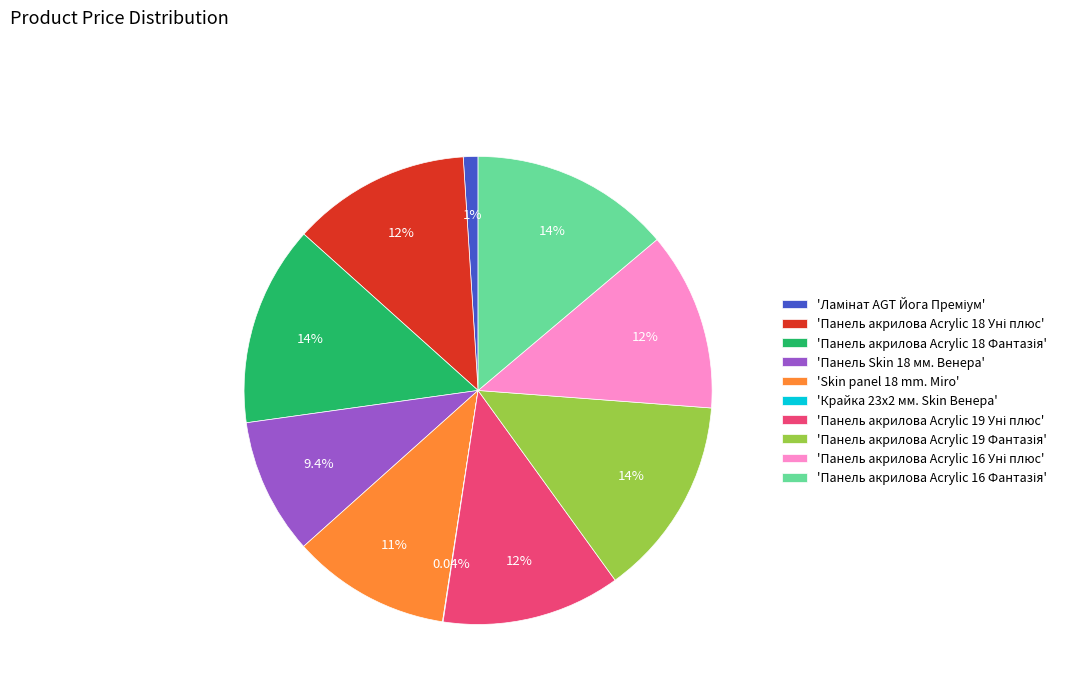

Is there any slice that represents more than half of the pie?

No